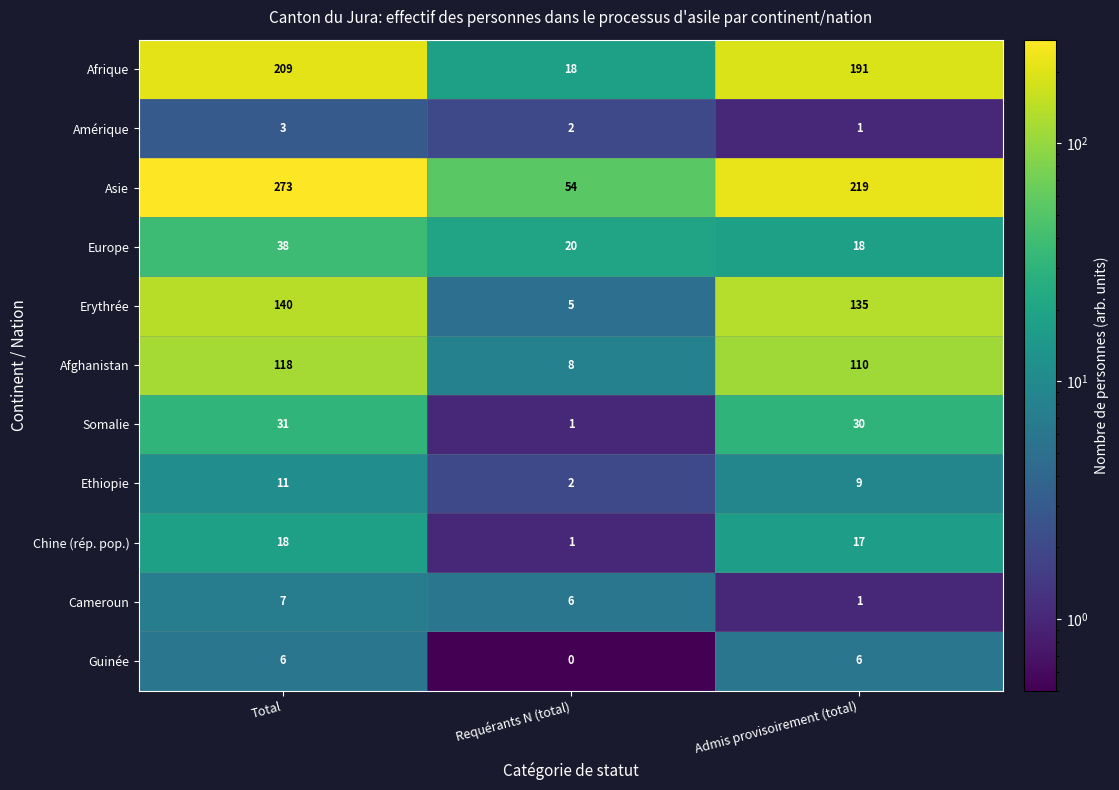

What is the sum of the Europe values at Total and Admis provisoirement (total)?

56